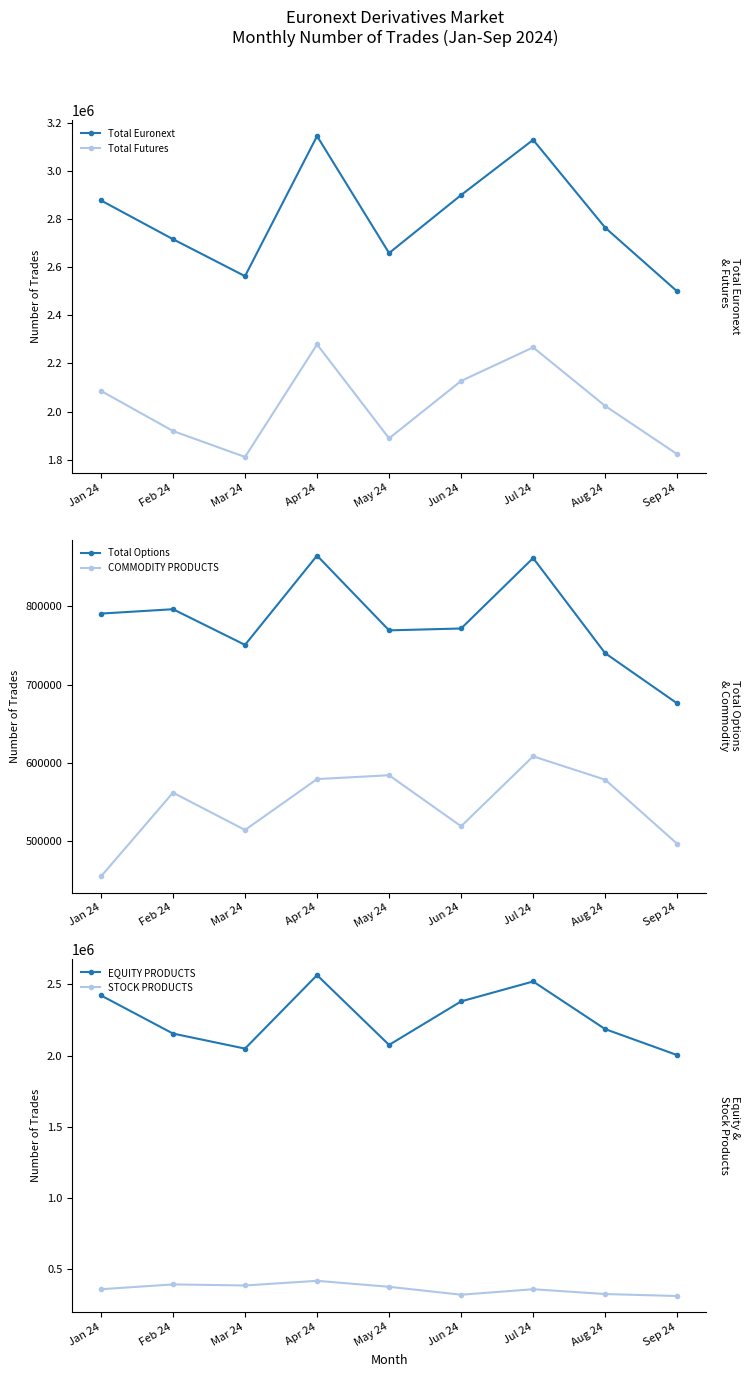

True or false: COMMODITY PRODUCTS and STOCK PRODUCTS cross at least once.

False